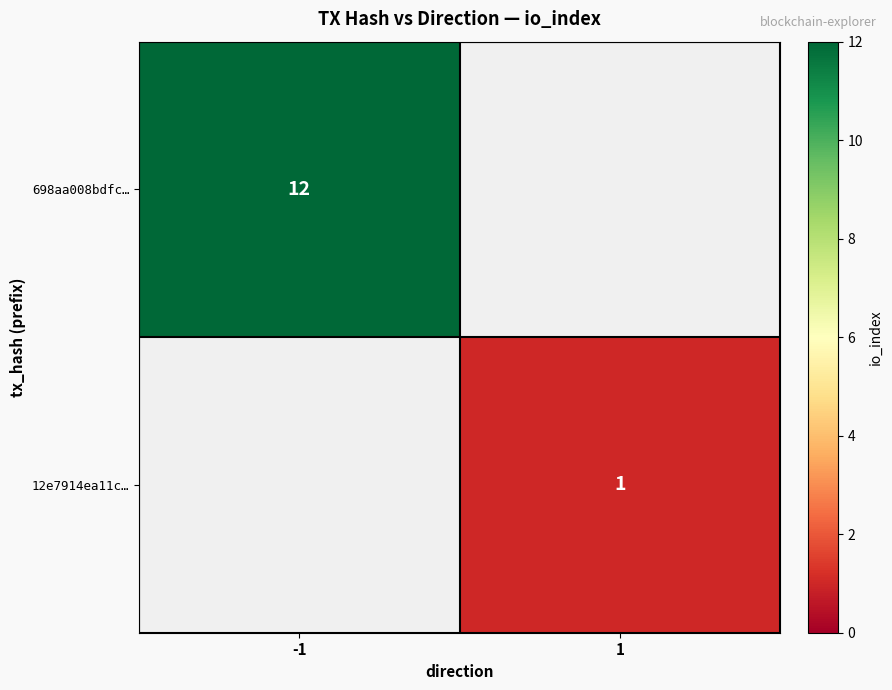

The value of 698aa008bdfc… at -1 is 7. True or false?

False